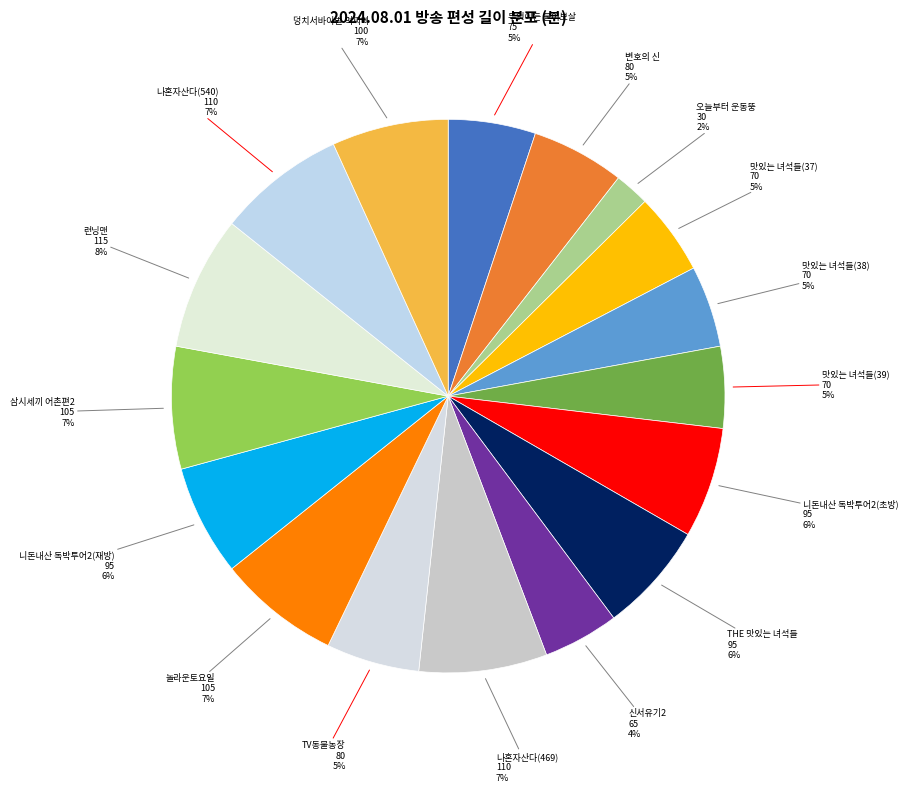

Which category has the biggest portion of the pie?

런닝맨